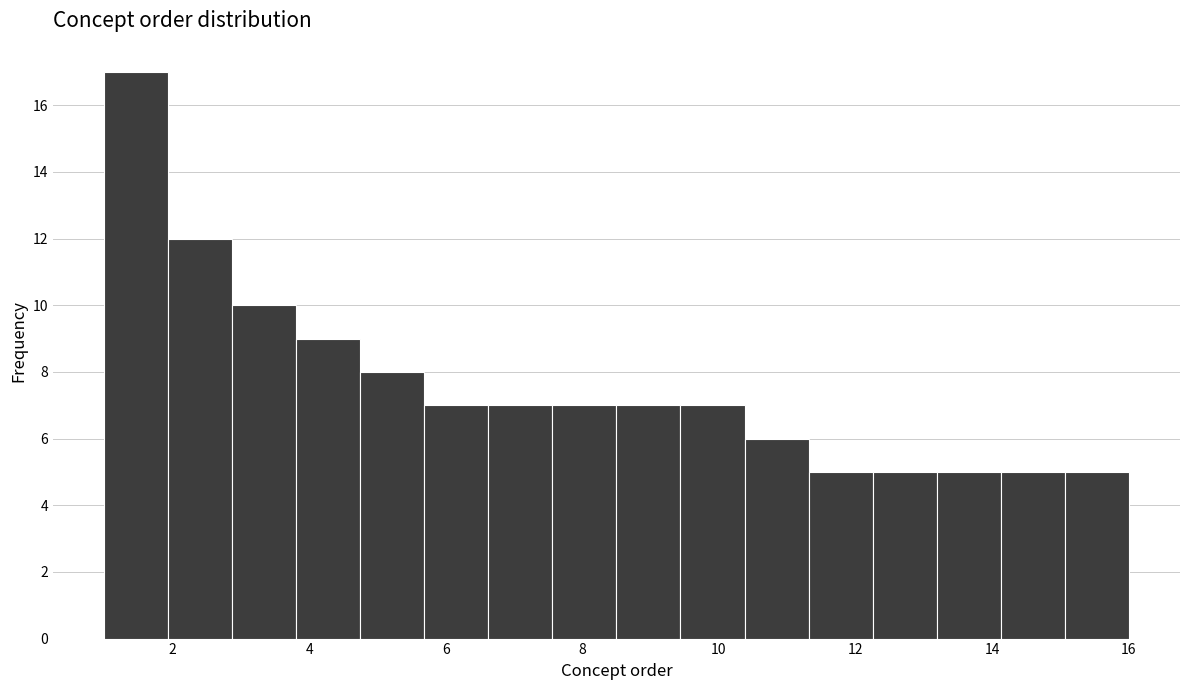

Reading left to right, list every bar in this chart as the range it spans on the x-axis followed by its height. Neither the bar edges nor the heights are printed on the chart, so give them approximately, as read against the axes.

1.0 to 2.0: 17
2.0 to 2.8: 12
2.8 to 3.8: 10
3.8 to 4.8: 9
4.8 to 5.6: 8
5.6 to 6.6: 7
6.6 to 7.6: 7
7.6 to 8.6: 7
8.6 to 9.4: 7
9.4 to 10.4: 7
10.4 to 11.4: 6
11.4 to 12.2: 5
12.2 to 13.2: 5
13.2 to 14.2: 5
14.2 to 15.0: 5
15.0 to 16.0: 5